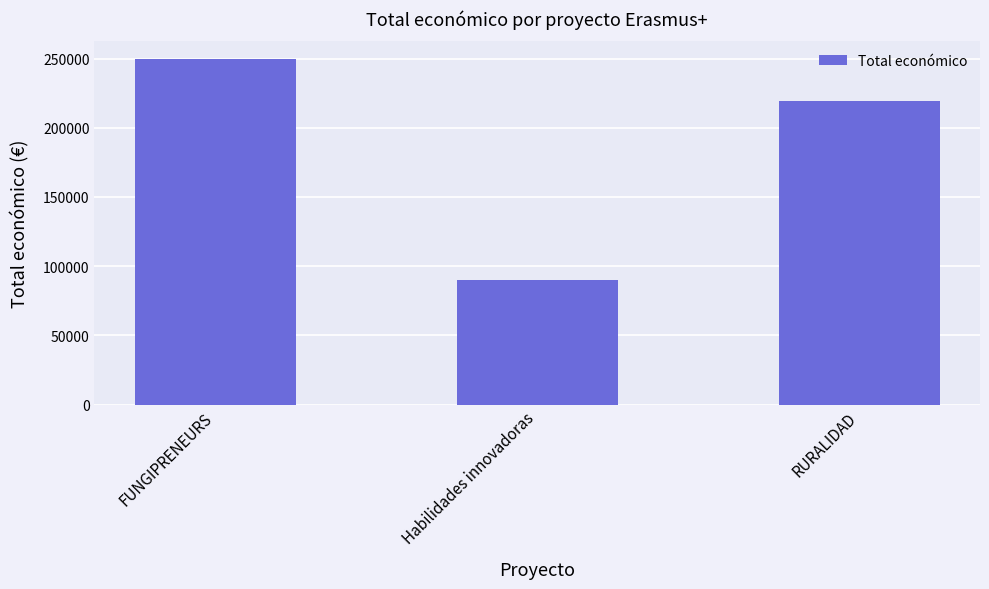

What position from the left is FUNGIPRENEURS?

1